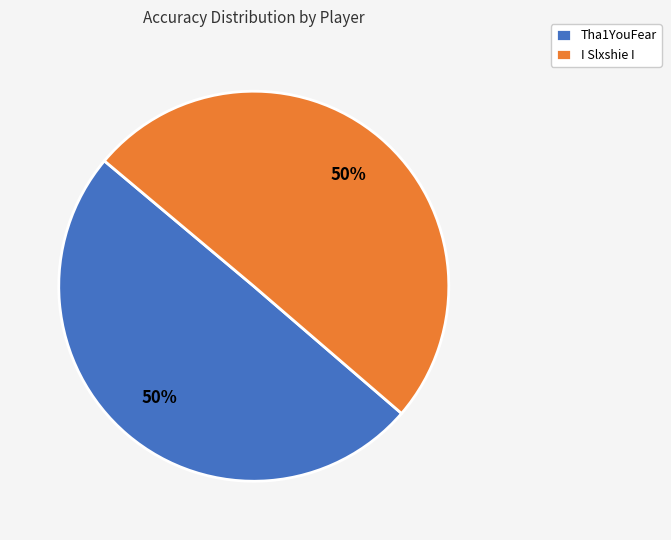

True or false: Tha1YouFear accounts for 41% of the total.

False